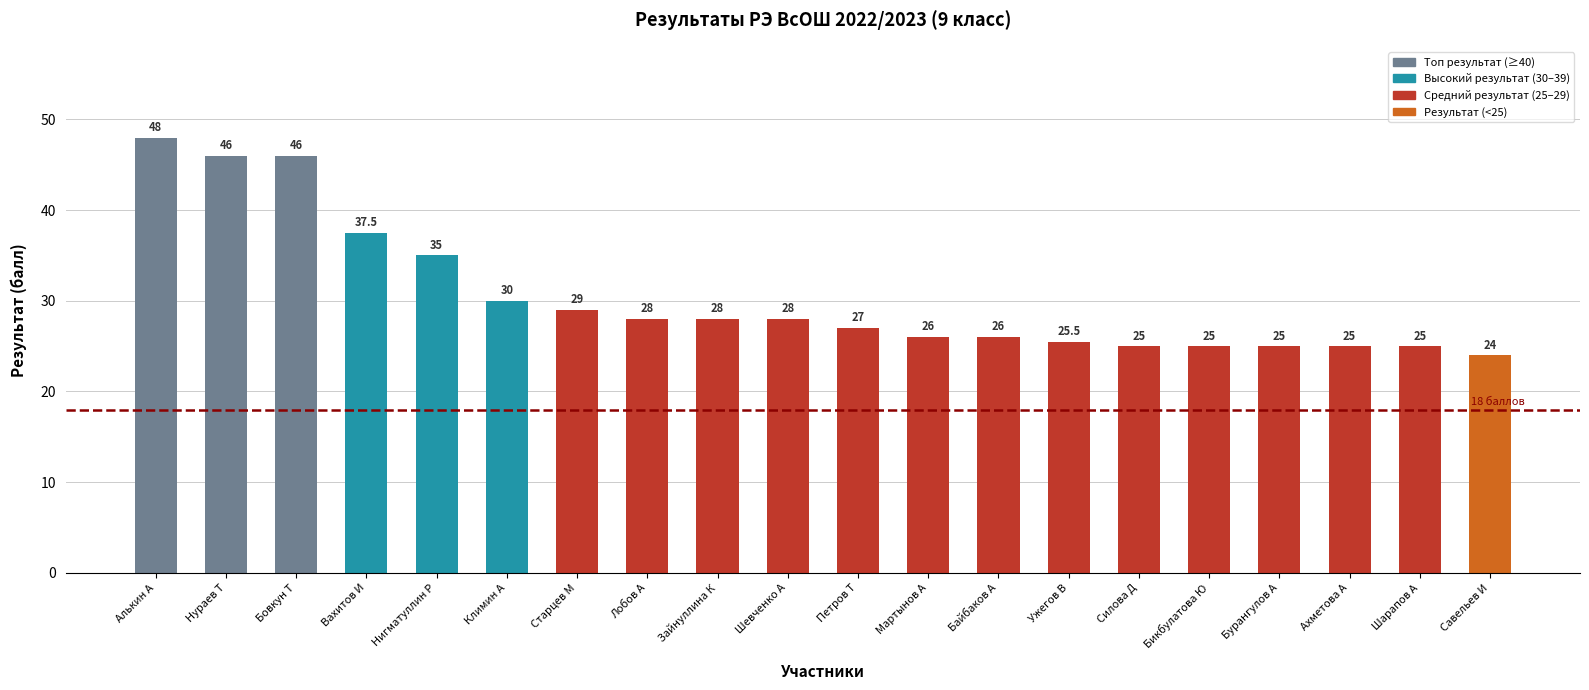

Which has a higher value, Климин А or Савельев И?

Климин А